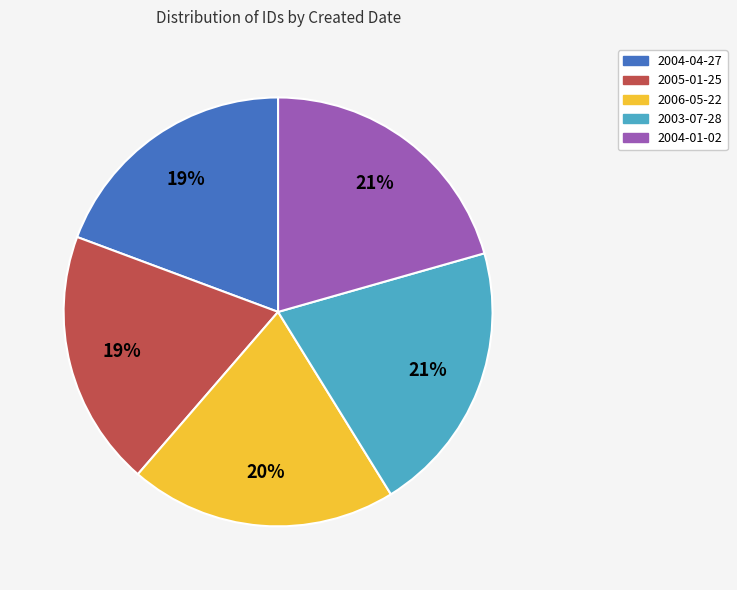

Is the sum of 2005-01-25 and 2004-01-02 greater than half?

No